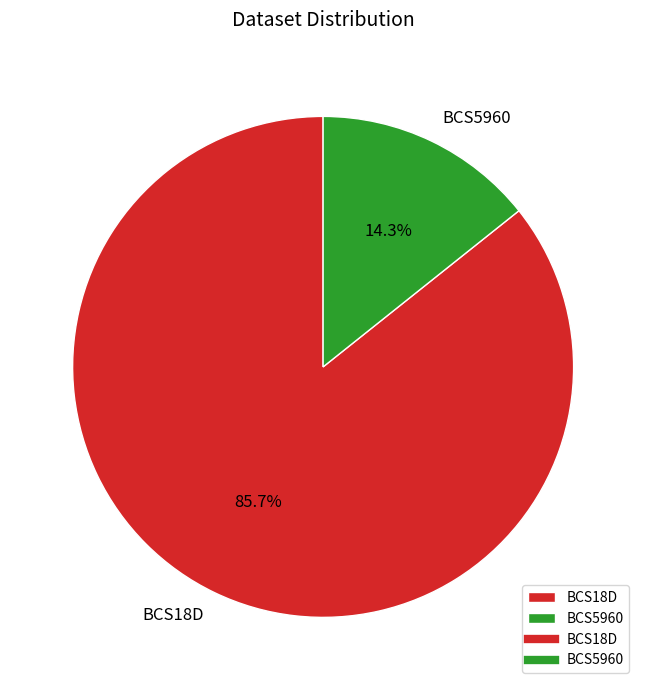

Is it true that BCS5960 is 27% of the pie?

False